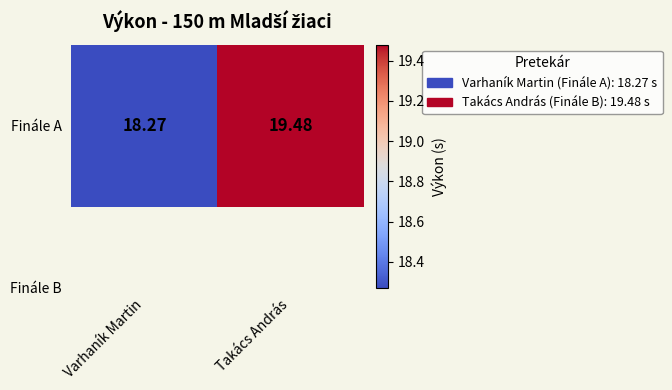

Rank the categories by value from lowest to highest.

Varhaník Martin, Takács András